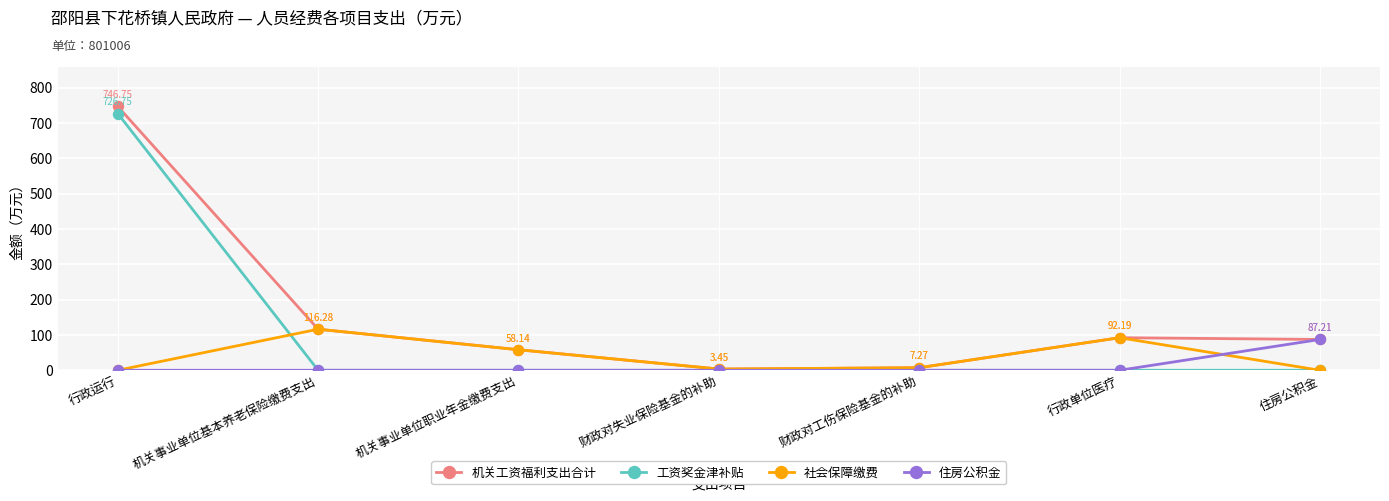

Is it true that 工资奖金津补贴 equals 146.9 at 行政运行?

False